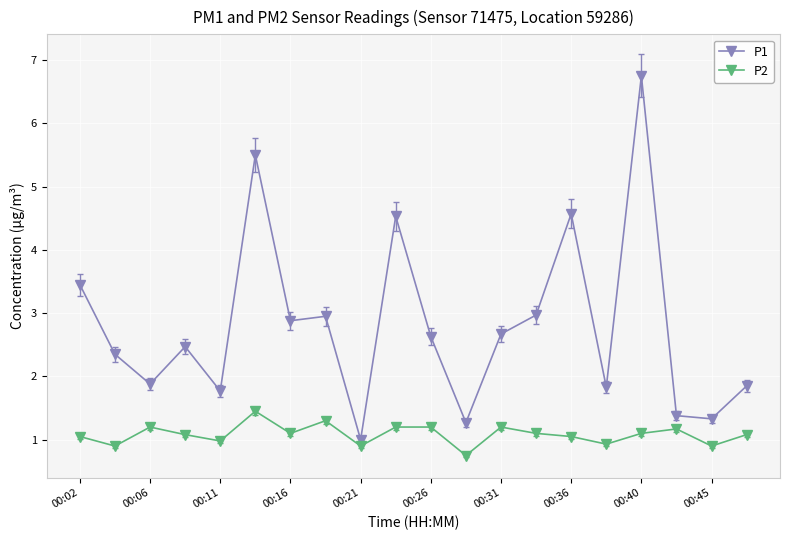

What is the sum of all P1 values?

56.0